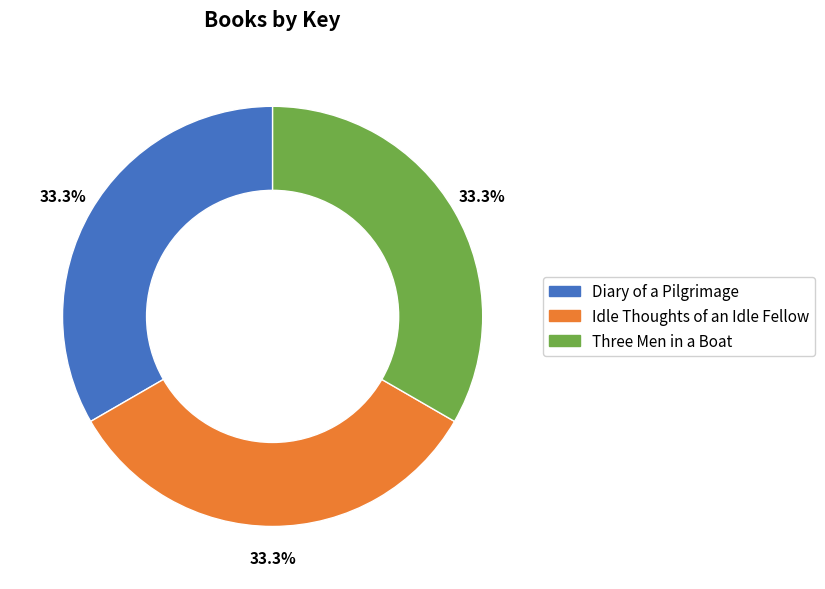

To the nearest percent, what percentage of the pie is Diary of a Pilgrimage?

33%